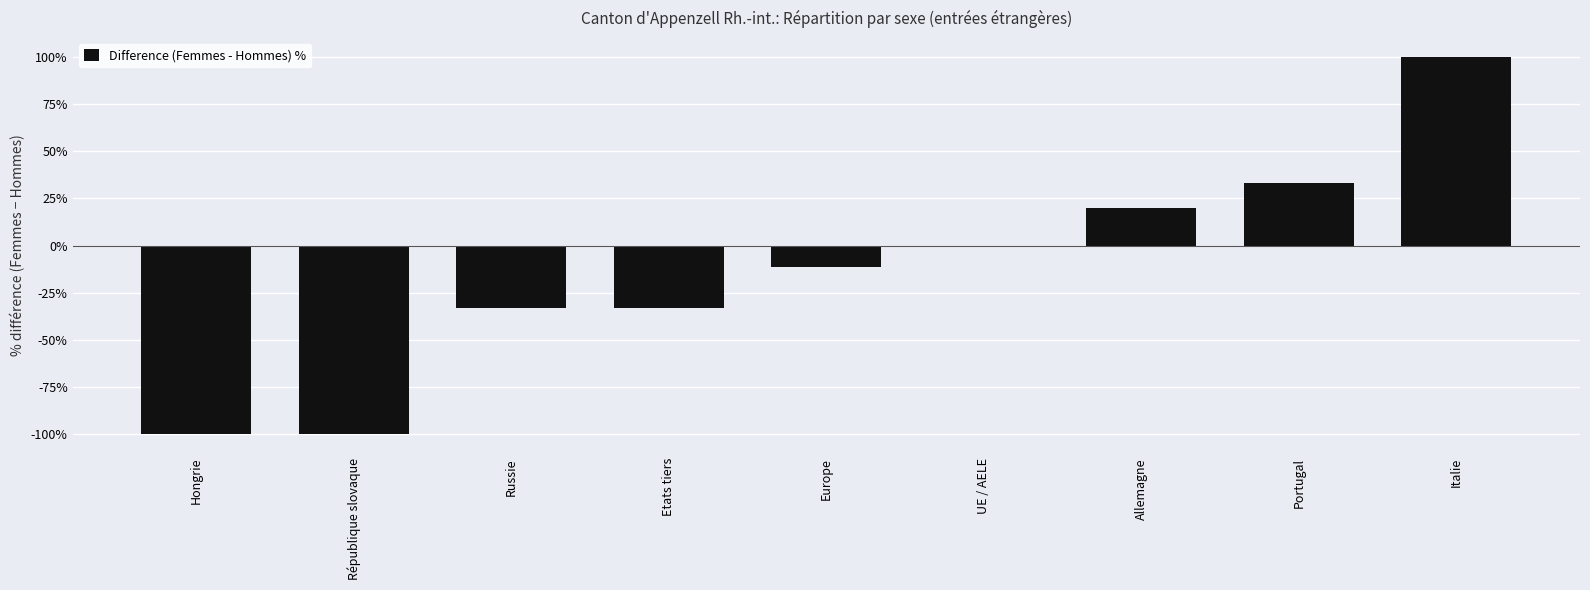

At which label is the value closest to 0?

UE / AELE